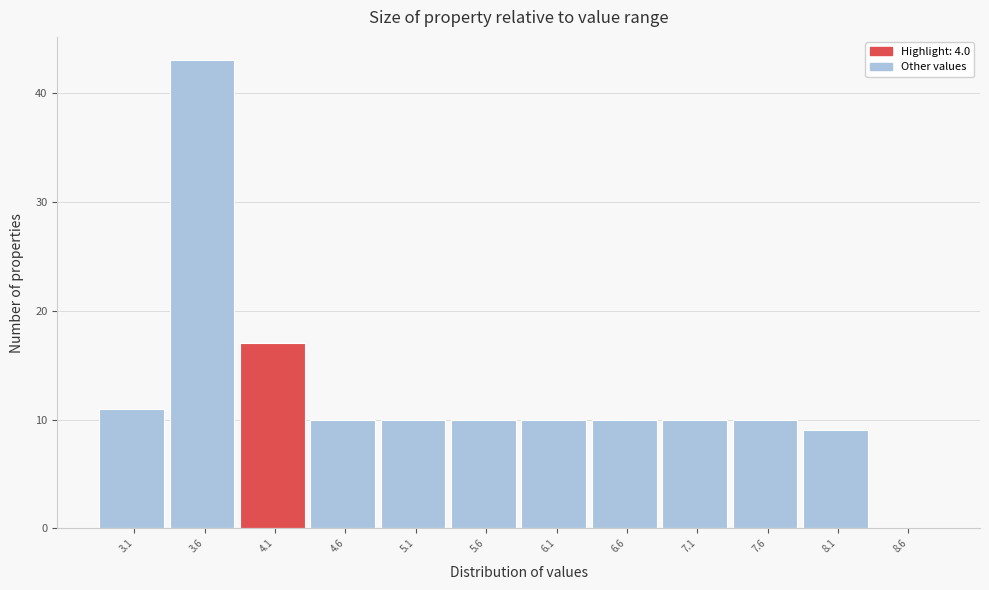

Reading left to right, list every bar in this chart as the range it spans on the x-axis followed by its height. The values are not printed on the chart, so give them approximately, as read against the axis.

2.85 to 3.35: 11
3.35 to 3.85: 43
3.85 to 4.35: 17
4.35 to 4.85: 10
4.85 to 5.35: 10
5.35 to 5.85: 10
5.85 to 6.35: 10
6.35 to 6.85: 10
6.85 to 7.35: 10
7.35 to 7.85: 10
7.85 to 8.35: 9
8.35 to 8.85: 0